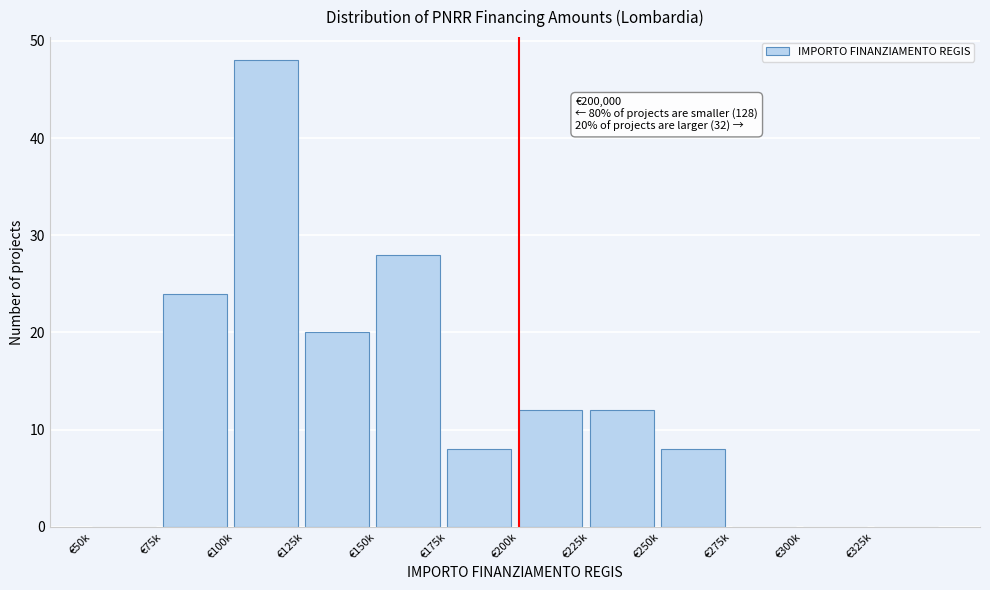

Reading left to right, list all the values displayed in this chart.

€50k=0	€75k=24	€100k=48	€125k=20	€150k=28	€175k=8	€200k=12	€225k=12	€250k=8	€275k=0	€300k=0	€325k=0